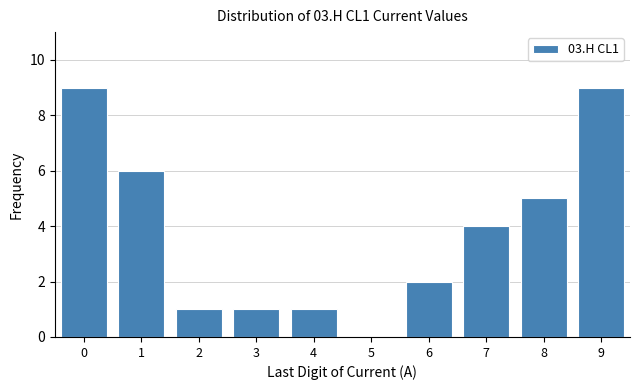

Reading left to right, what are all the values shown in this chart?

0=9	1=6	2=1	3=1	4=1	5=0	6=2	7=4	8=5	9=9